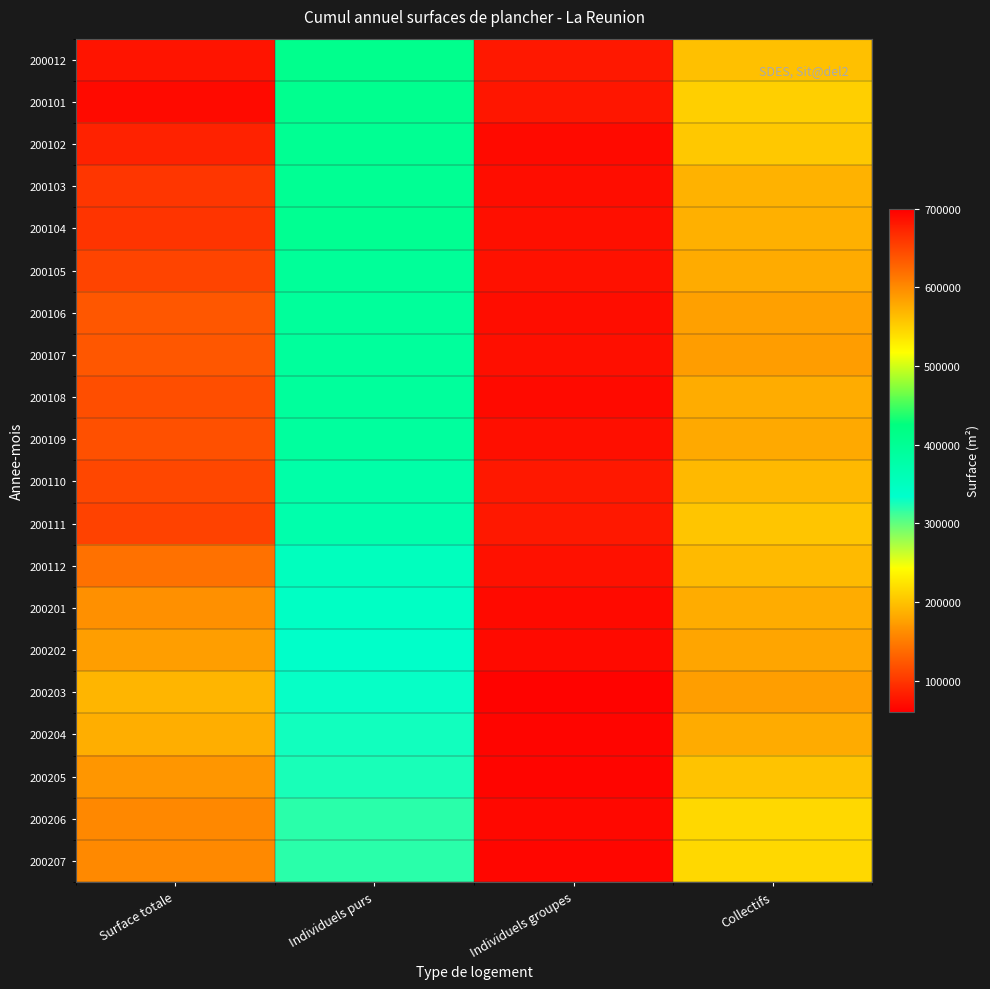

How many data points does each series have?

4